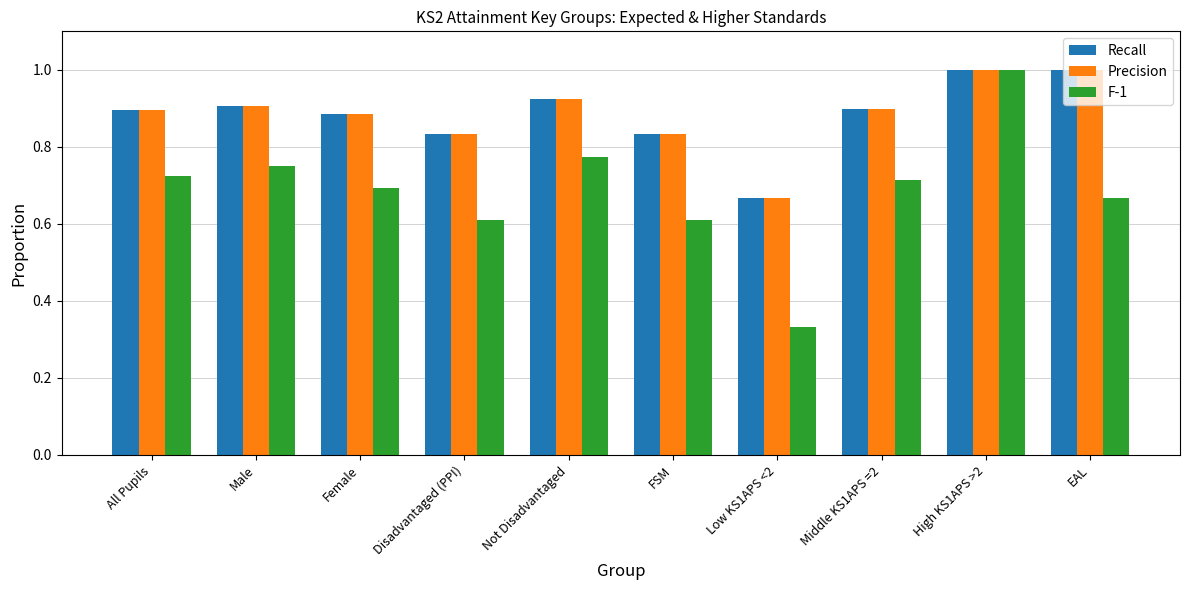

At which category is the sum across all series the highest?

High KS1APS >2